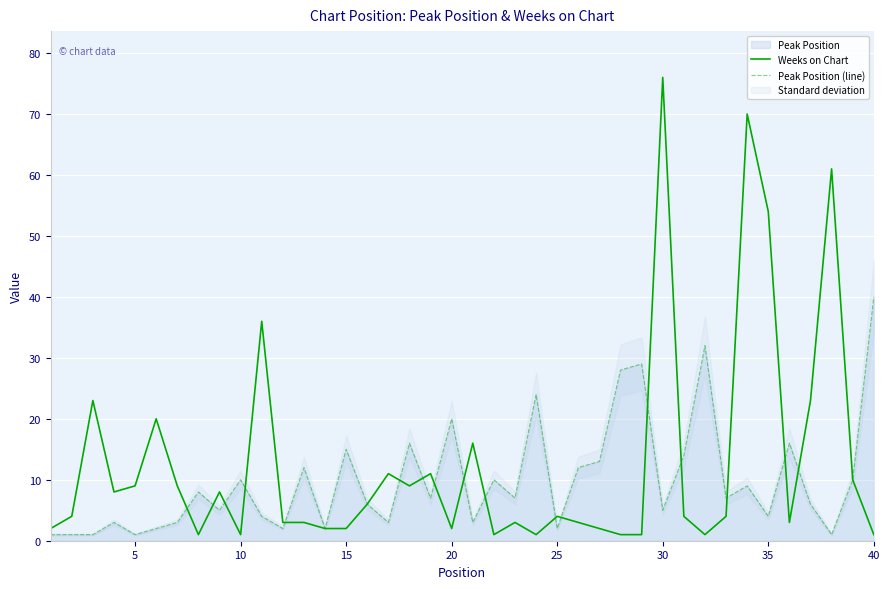

The Peak Position (line) series shows 61 at 40. True or false?

False